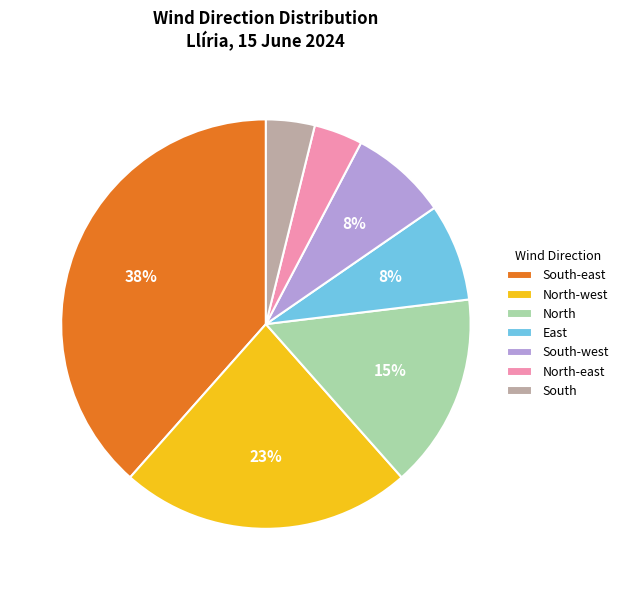

Count the number of slices in the pie.

7